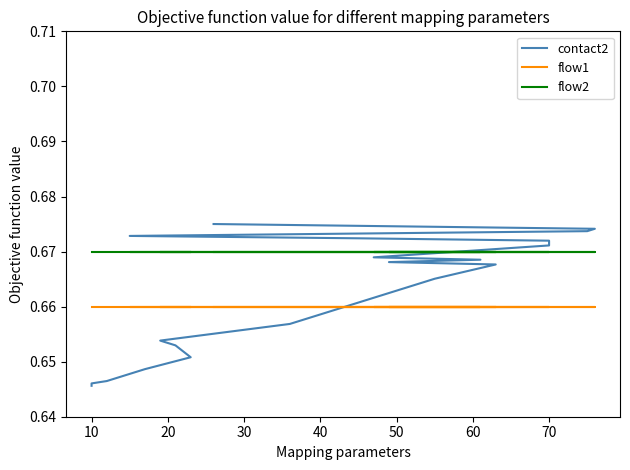

Reading left to right, what are all the values shown in this chart?

contact2: 0.6	0.6	0.6	0.6	0.7	0.7	0.7	0.7	0.7	0.7	0.7	0.7	0.7	0.7	0.7	0.7	0.7	0.7	0.7	0.7
flow1: 0.7	0.7	0.7	0.7	0.7	0.7	0.7	0.7	0.7	0.7	0.7	0.7	0.7	0.7	0.7	0.7	0.7	0.7	0.7	0.7
flow2: 0.7	0.7	0.7	0.7	0.7	0.7	0.7	0.7	0.7	0.7	0.7	0.7	0.7	0.7	0.7	0.7	0.7	0.7	0.7	0.7